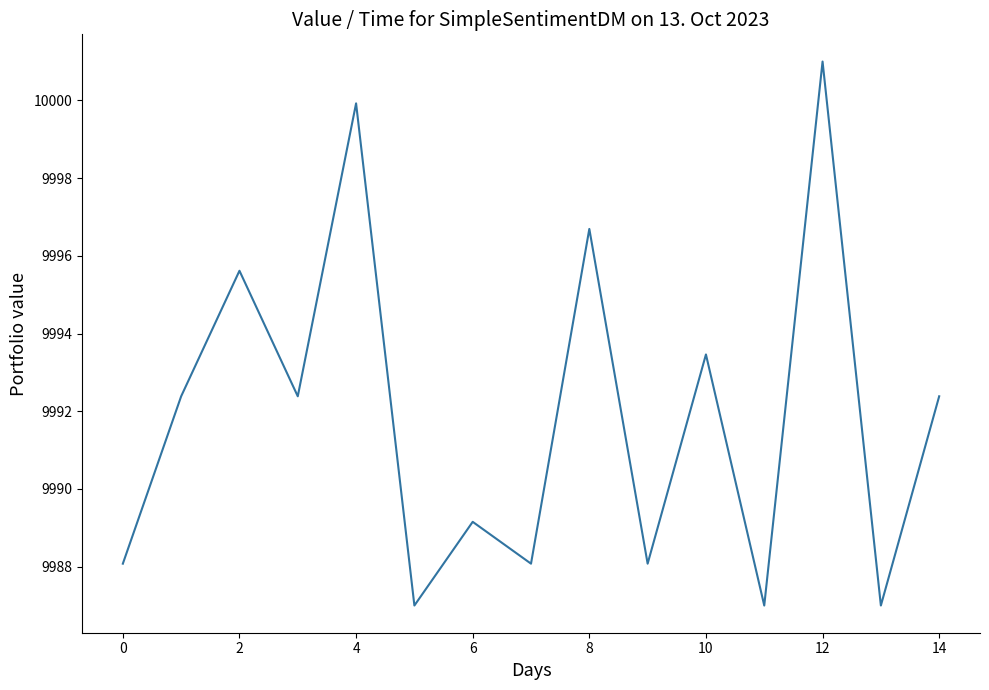

What is the smallest value displayed?

9987.0